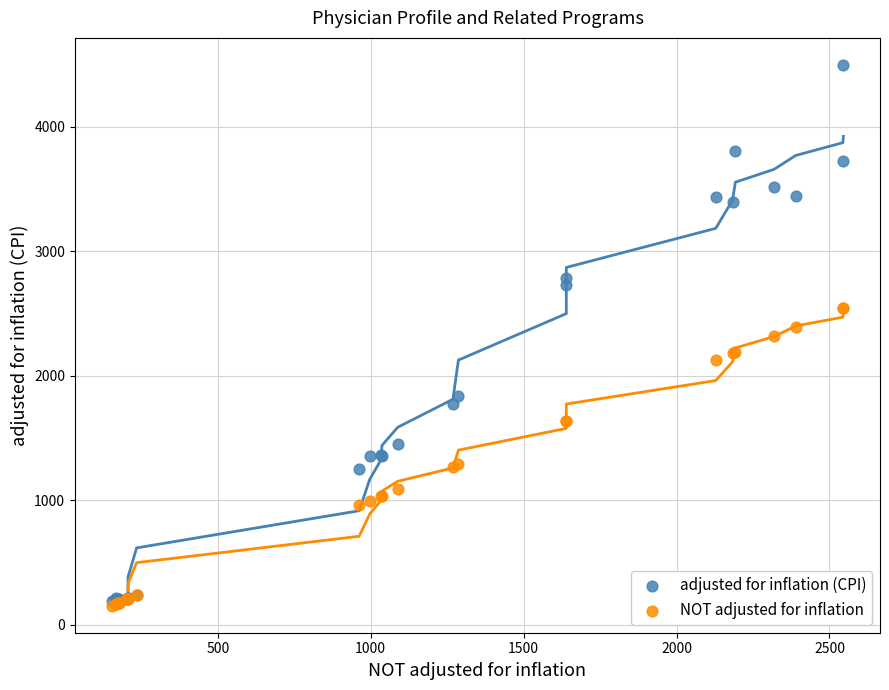

What are all the series names shown in the legend?

adjusted for inflation (CPI), NOT adjusted for inflation